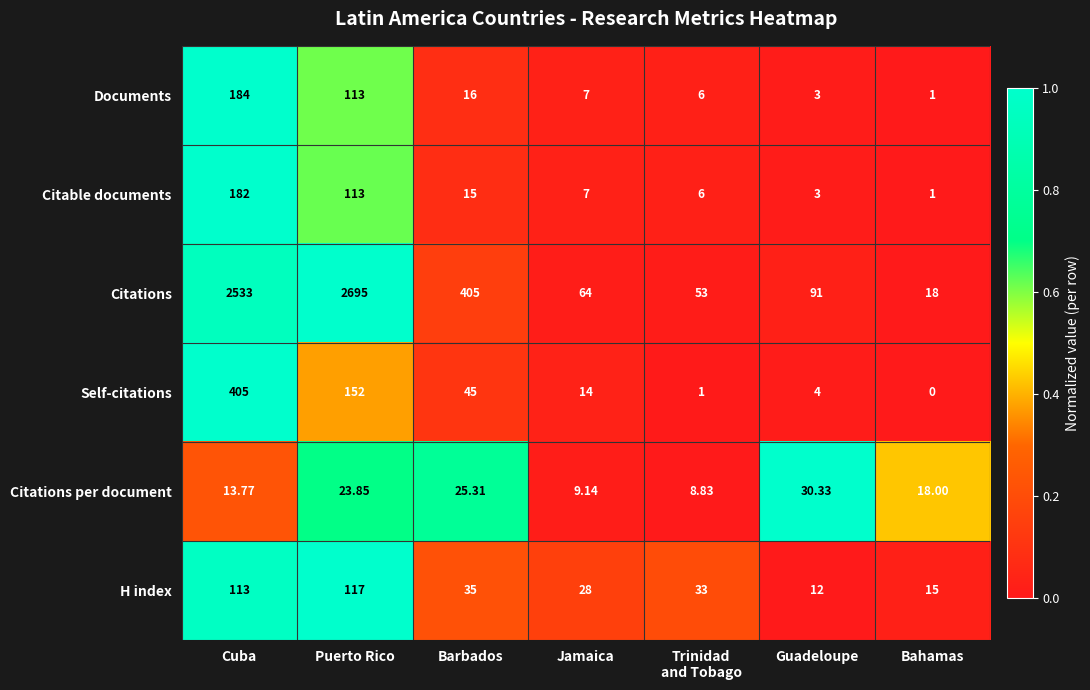

Where is Citable documents nearest to the value 91?

Puerto Rico